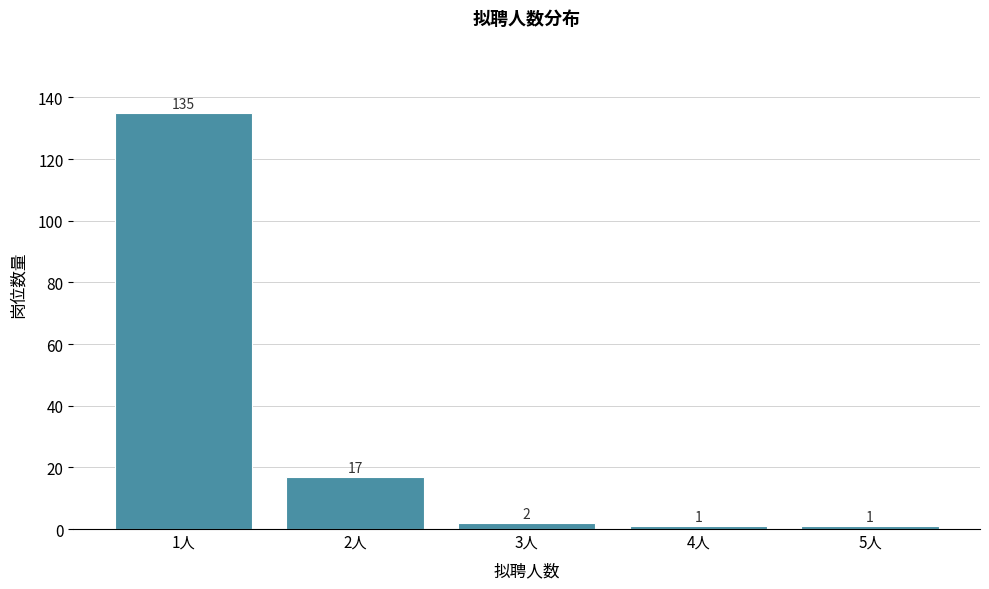

Reading left to right, what are all the values shown in this chart?

1人=135	2人=17	3人=2	4人=1	5人=1